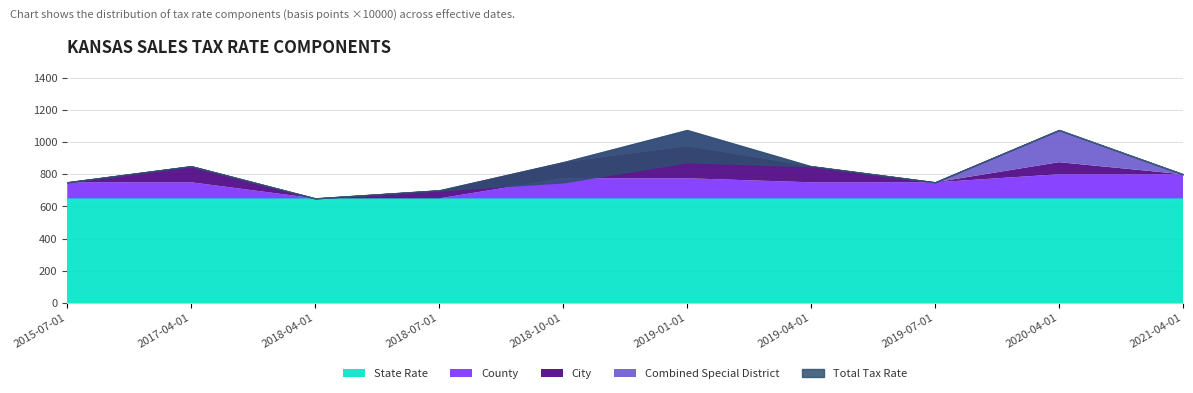

At which category does City reach its first local valley?

2018-04-01